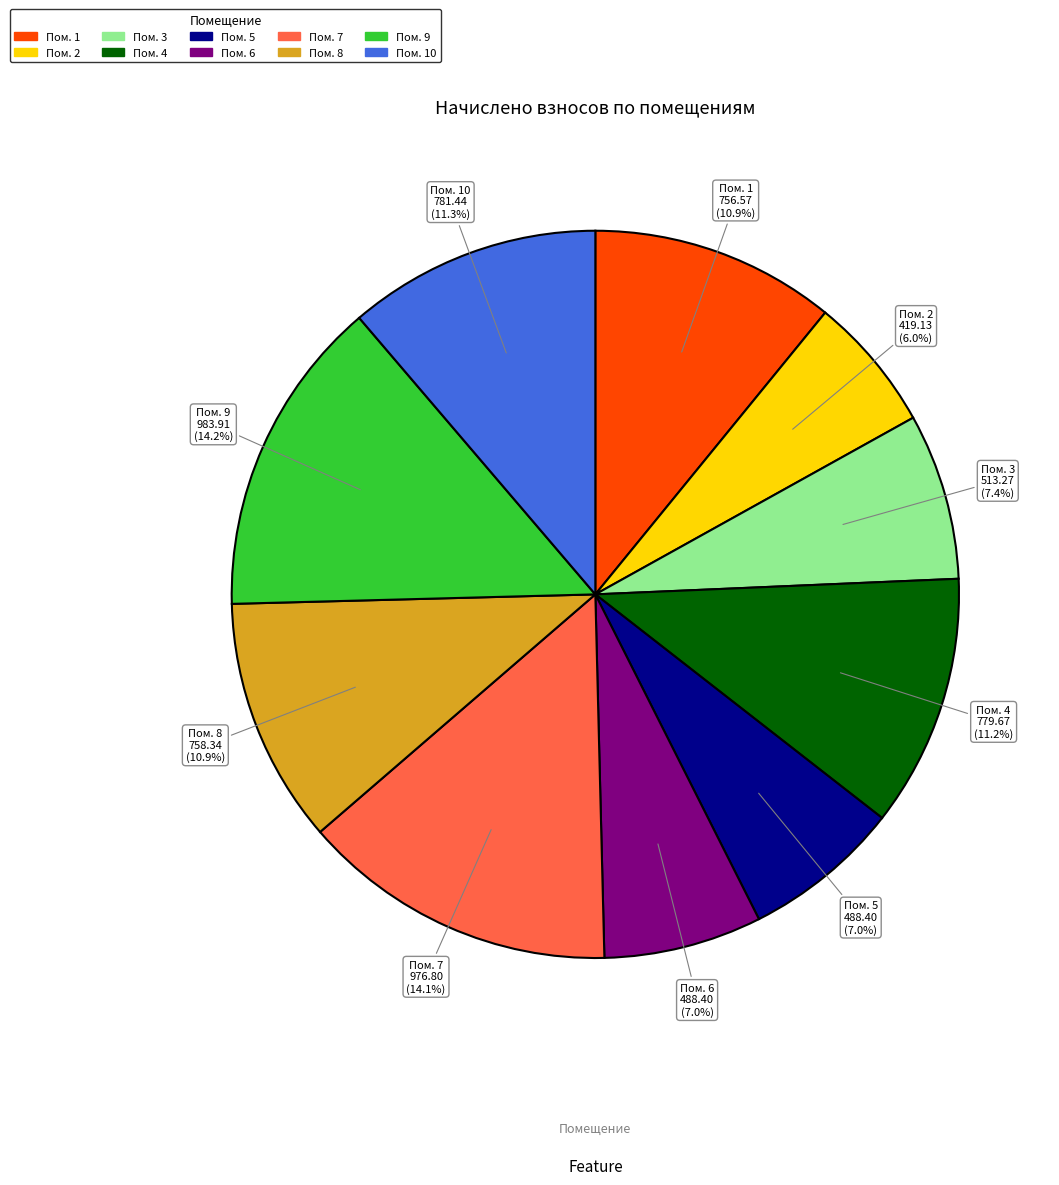

How many slices are in this pie chart?

10